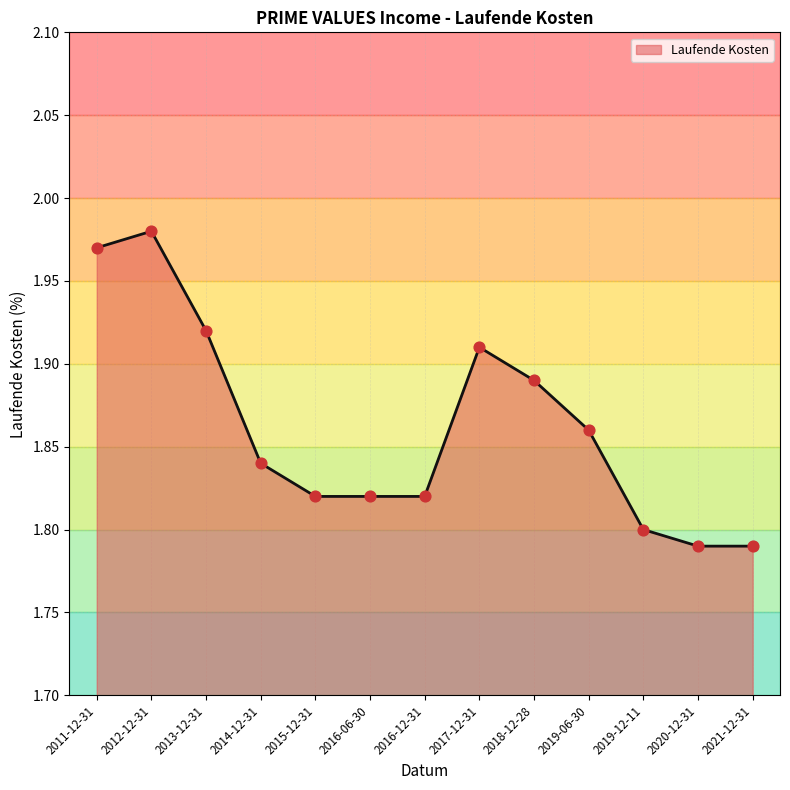

Which has a higher value, 2018-12-28 or 2015-12-31?

2018-12-28